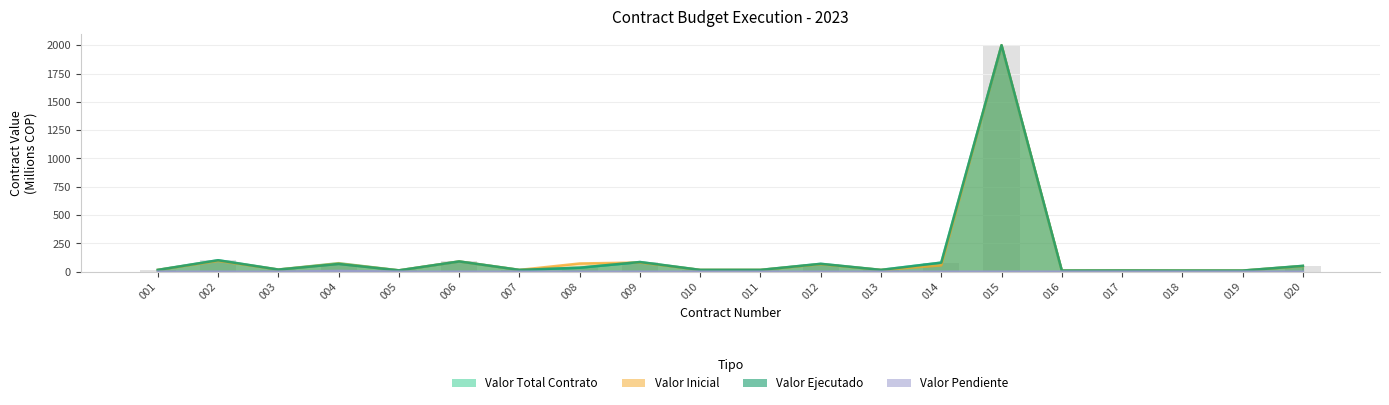

What is the sum of all VALOR PENDIENTE POR EJECUTAR values?

6.6